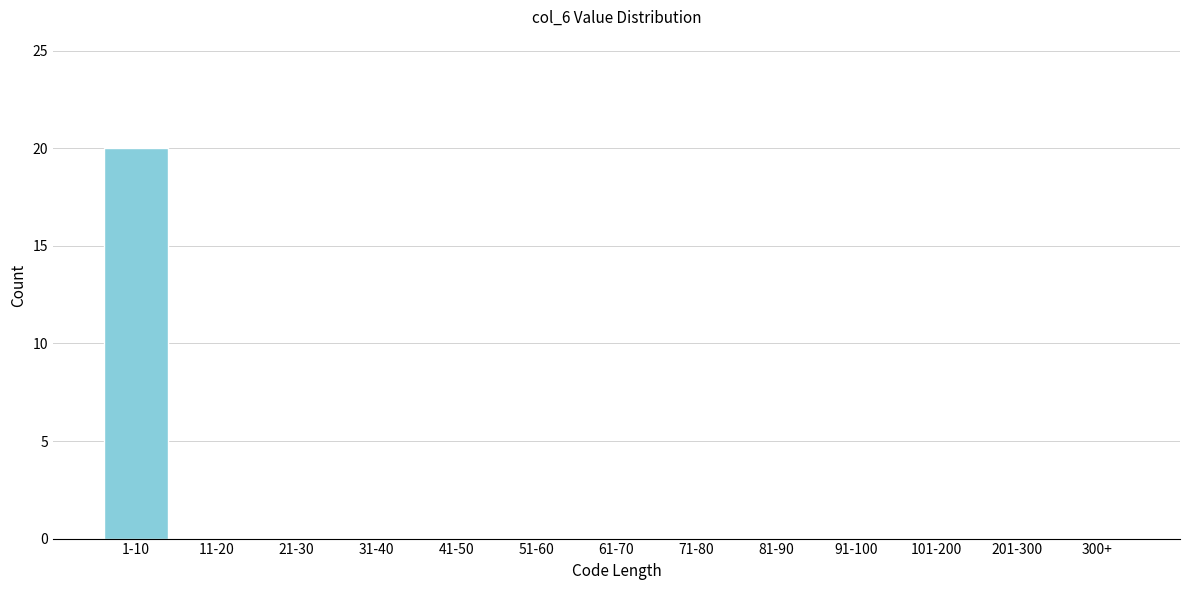

Reading left to right, what are all the values shown in this chart?

1-10=20	11-20=0	21-30=0	31-40=0	41-50=0	51-60=0	61-70=0	71-80=0	81-90=0	91-100=0	101-200=0	201-300=0	300+=0